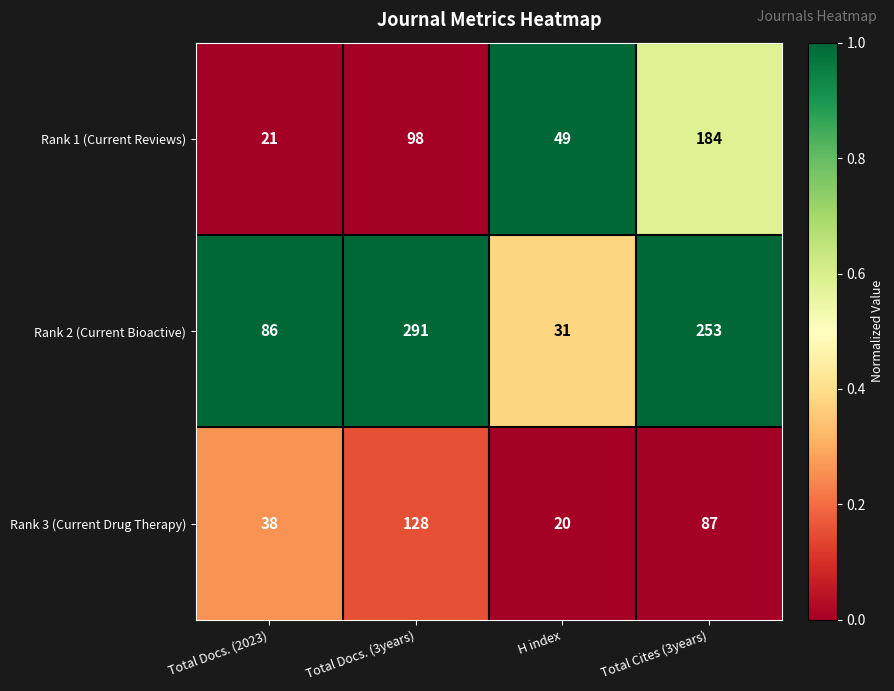

What is the difference between the Rank 3 (Current Drug Therapy) values at Total Docs. (2023) and Total Docs. (3years)?

90